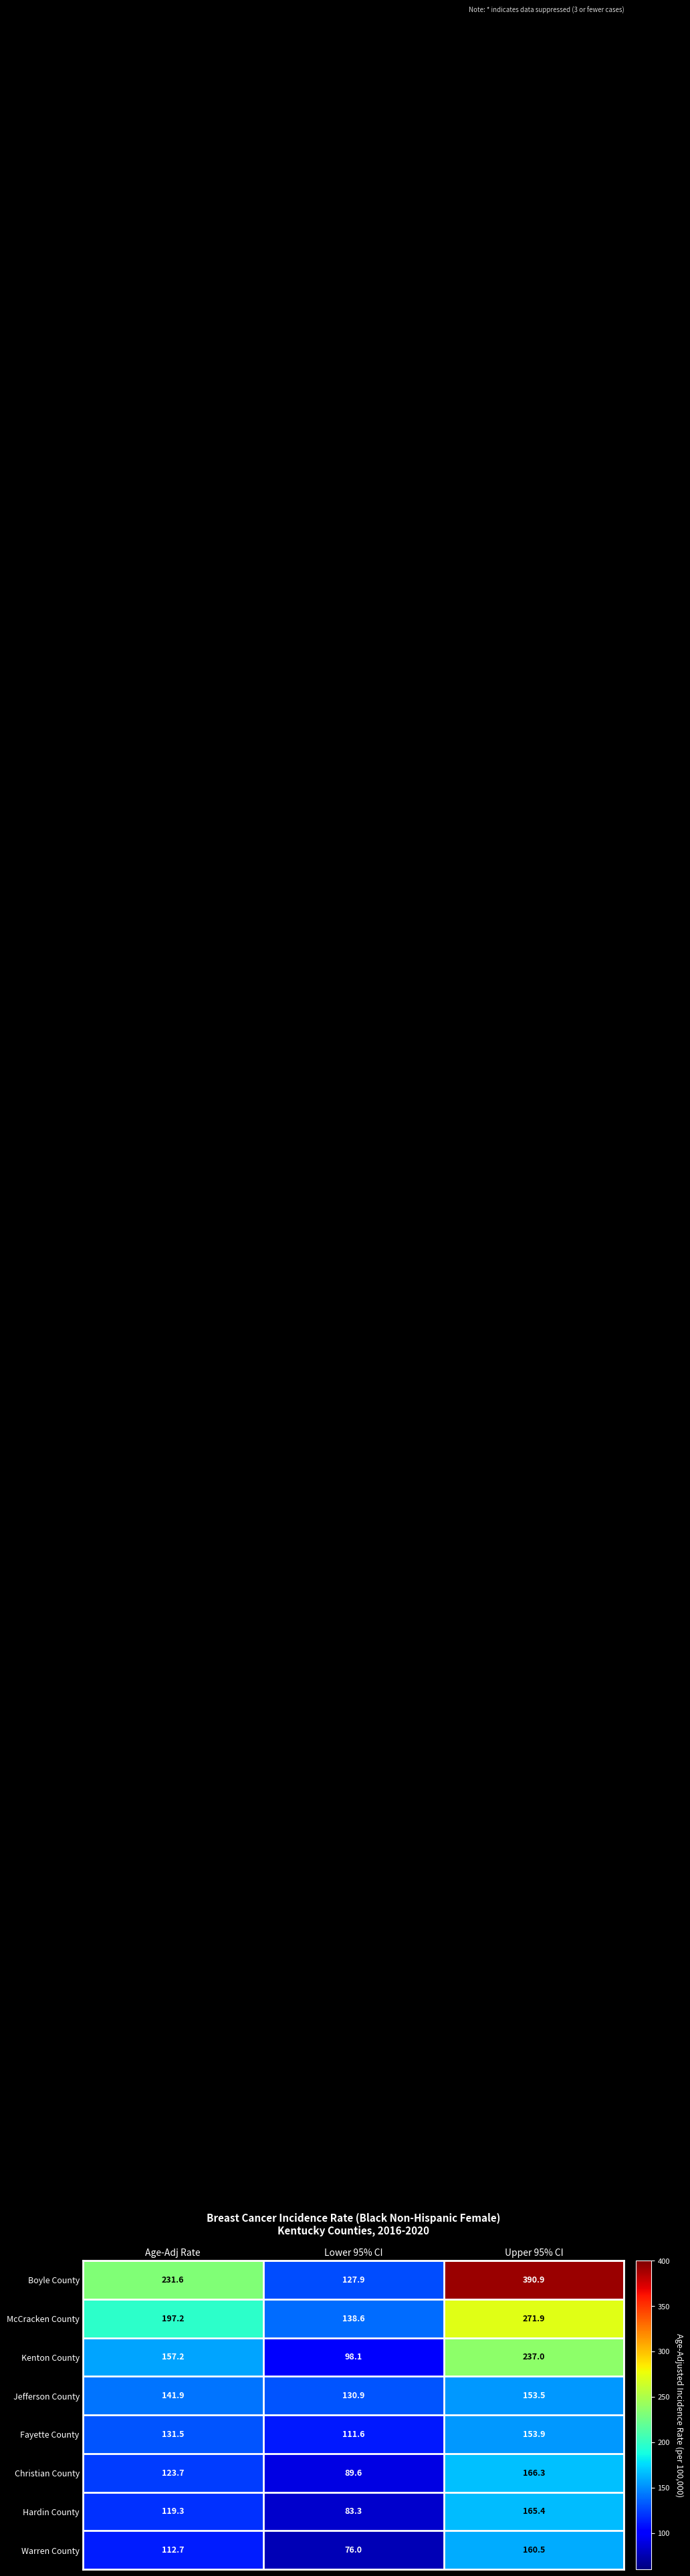

Count the number of data series in this chart.

8